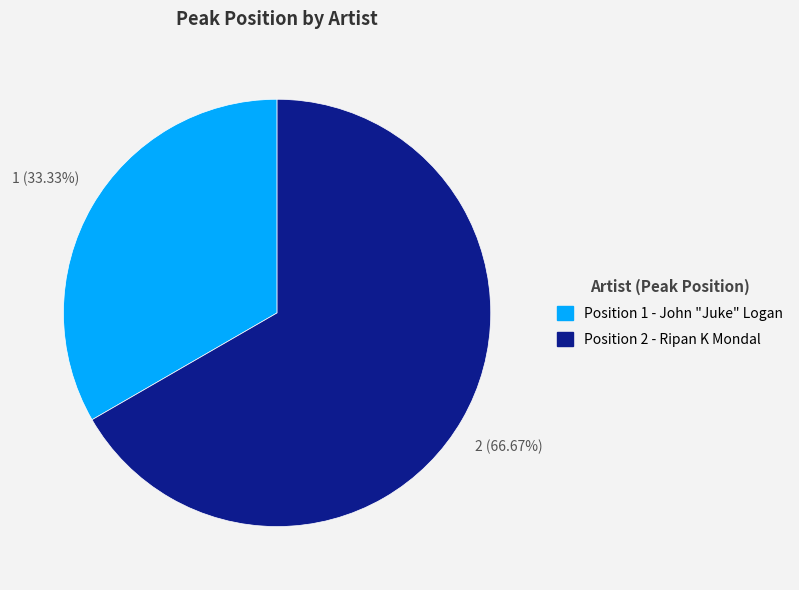

Does any single category account for the majority?

Yes